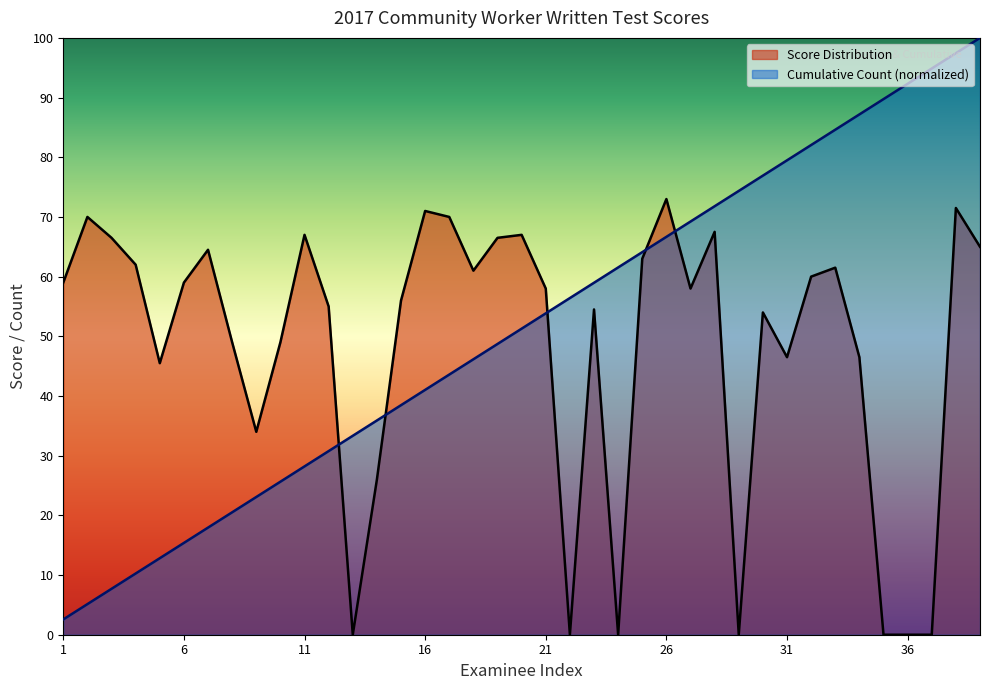

How many lines are shown in the chart?

2